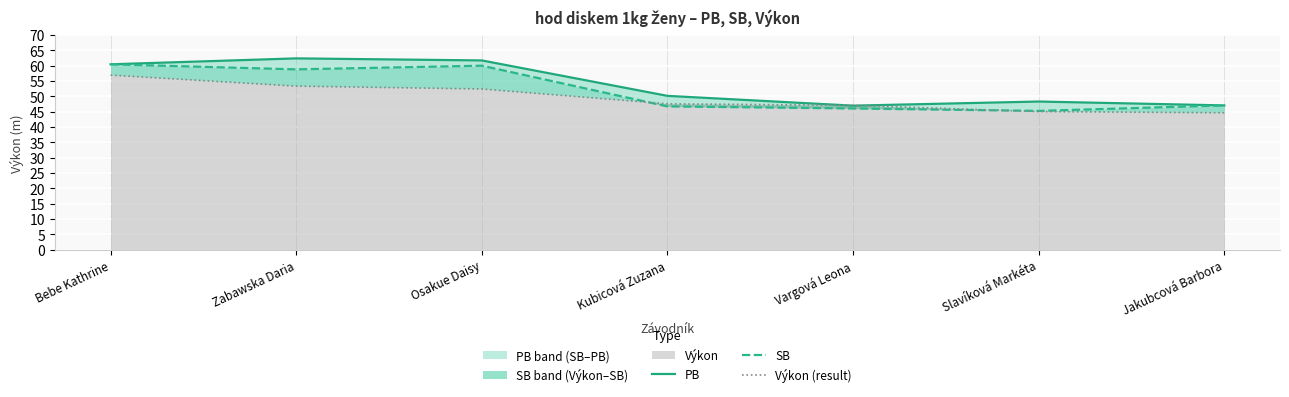

Rank the series by their average value, from lowest to highest.

Výkon (result), SB, PB